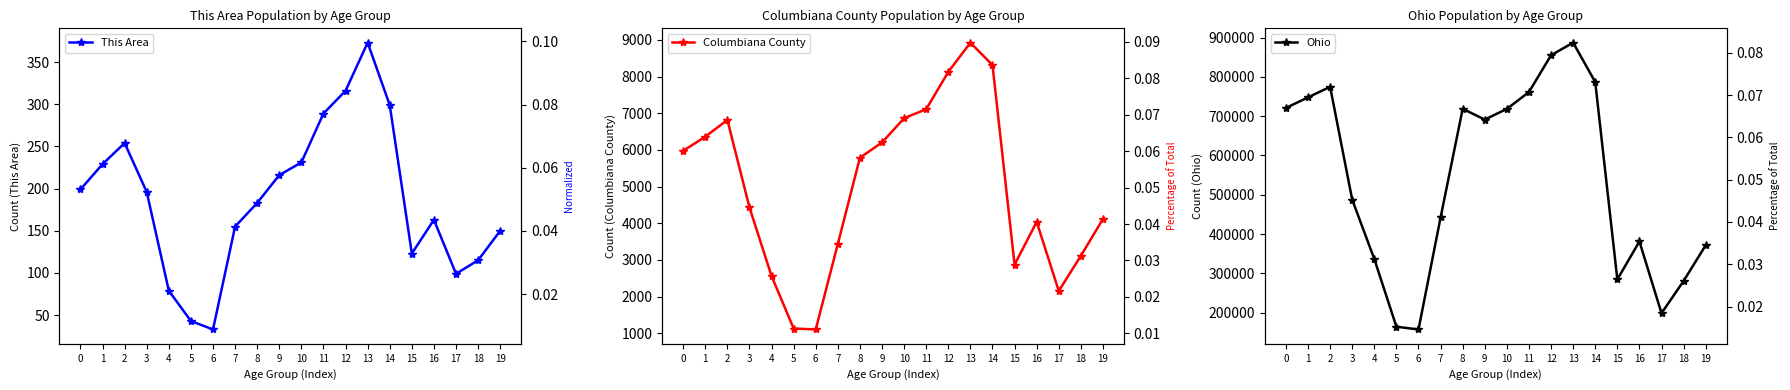

Reading right to left, extract all data points from this chart.

This Area: 150	115	99	163	123	299	373	316	289	231	216	183	155	33	43	79	196	254	229	199
Columbiana County: 4116	3110	2151	4038	2868	8315	8926	8129	7111	6865	6203	5786	3437	1101	1127	2558	4431	6817	6361	5975
Ohio: 371370	280531	198333	381006	284403	786857	887057	855134	761369	718462	691329	718630	442085	157045	163986	336375	487307	774699	747889	720856